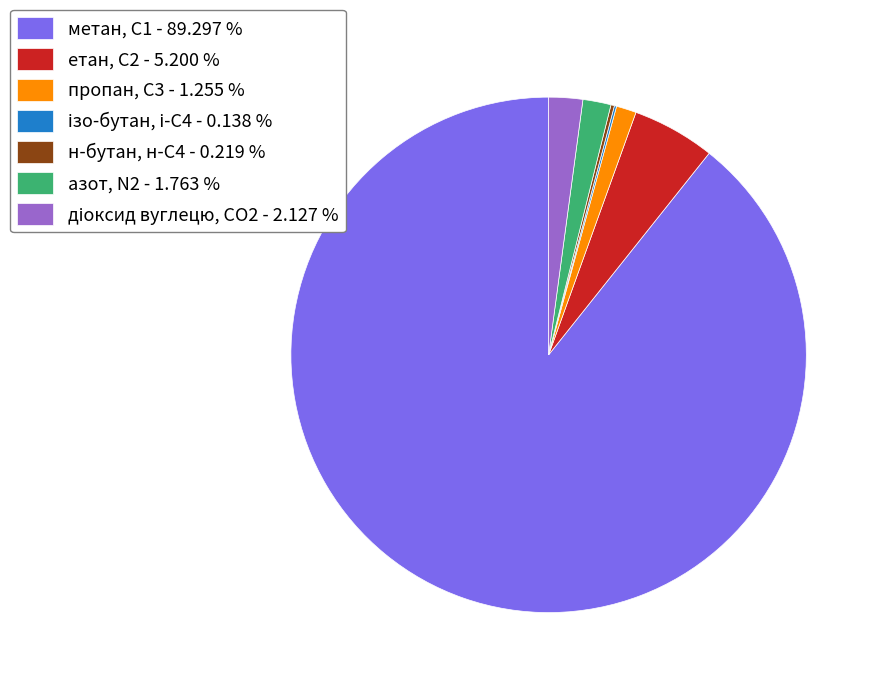

Does any single category account for the majority?

Yes